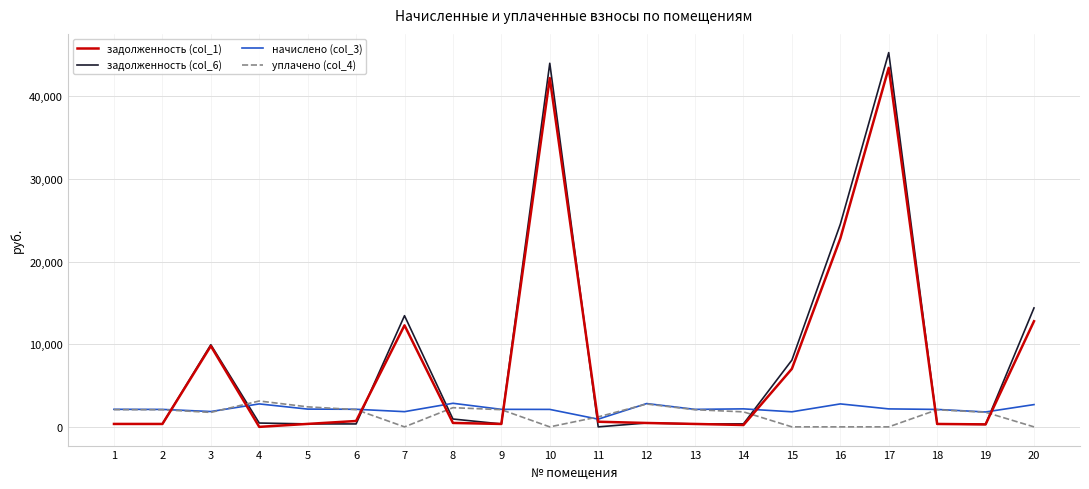

What is the greatest value displayed?

45274.5